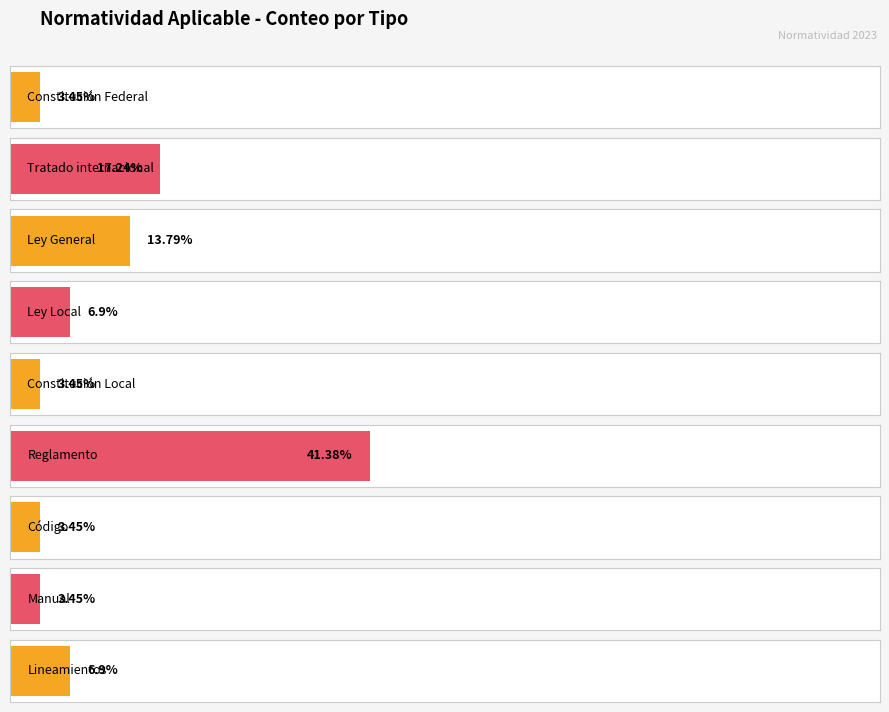

How many series are shown in this chart?

1